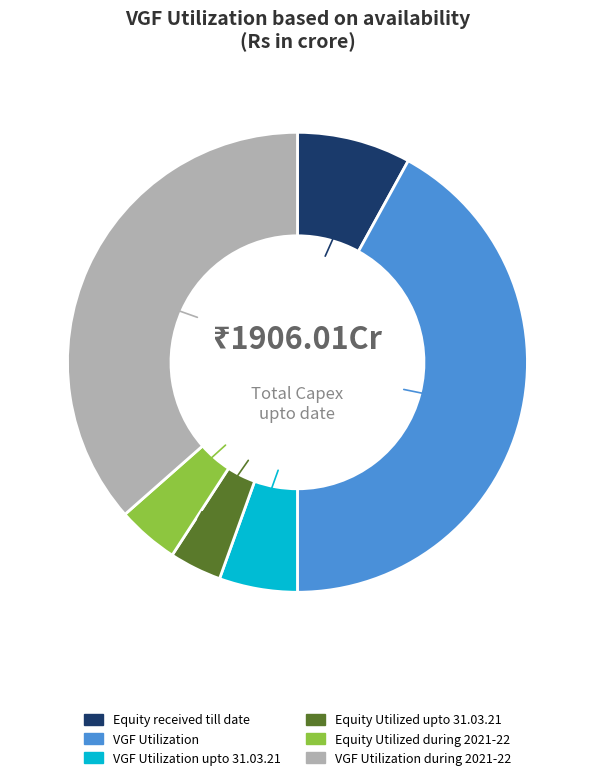

Is there any slice that represents more than half of the pie?

No